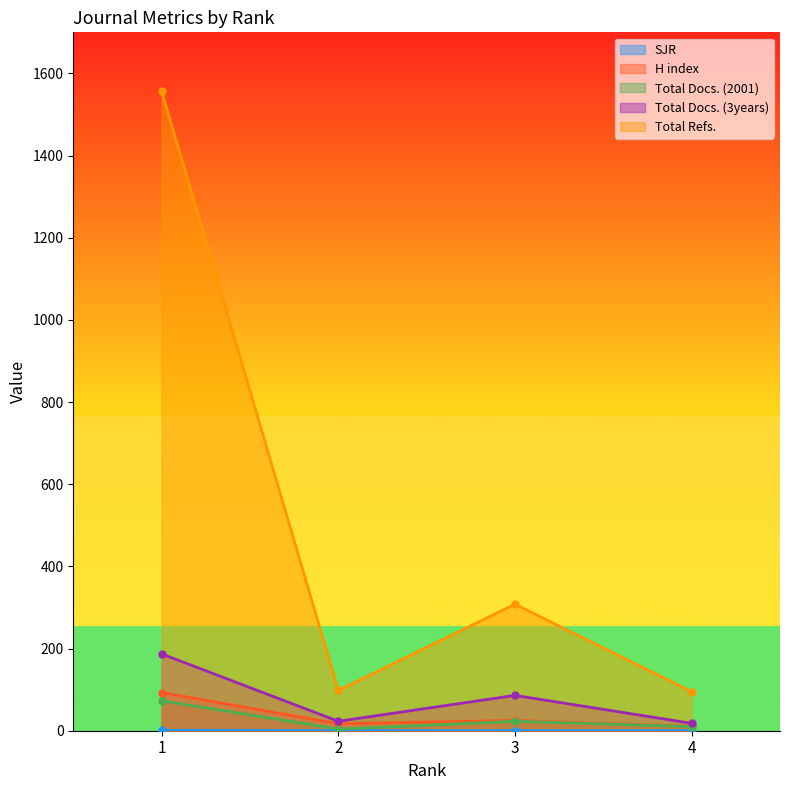

Does the chart have visible grid lines?

No